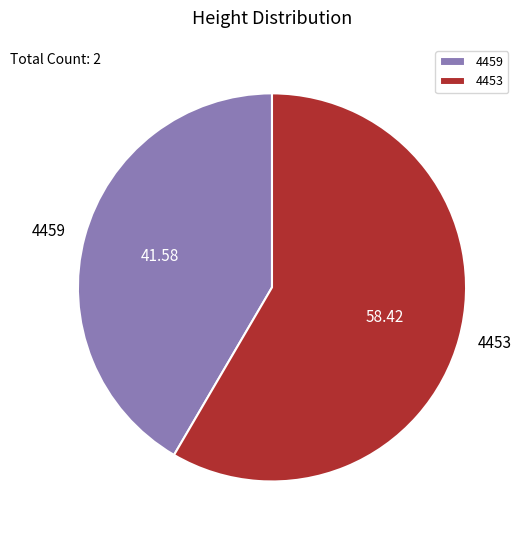

What is the ratio of the value at 4453 to the value at 4459?

1.4